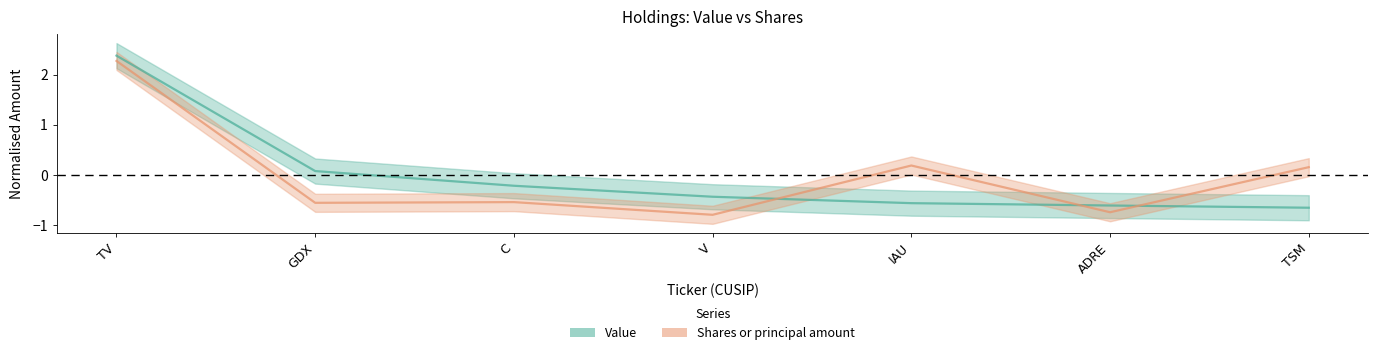

What position from the right is V?

4